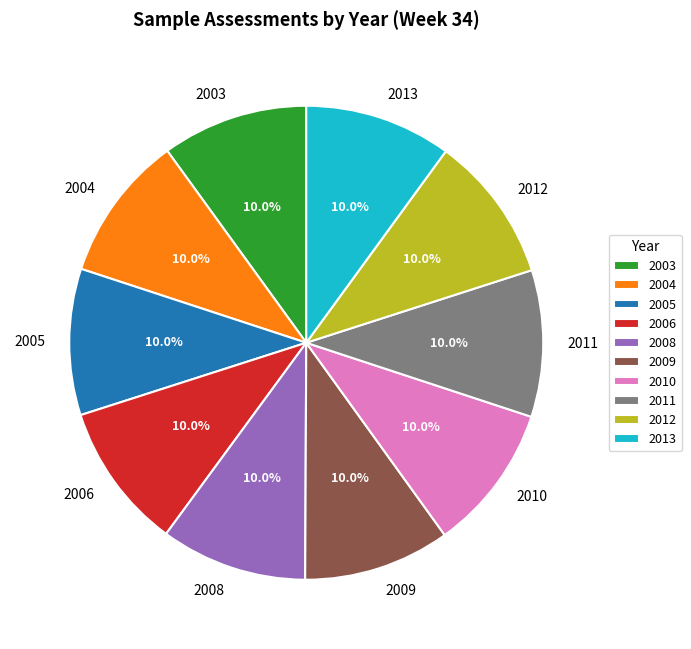

Does any single category account for the majority?

No